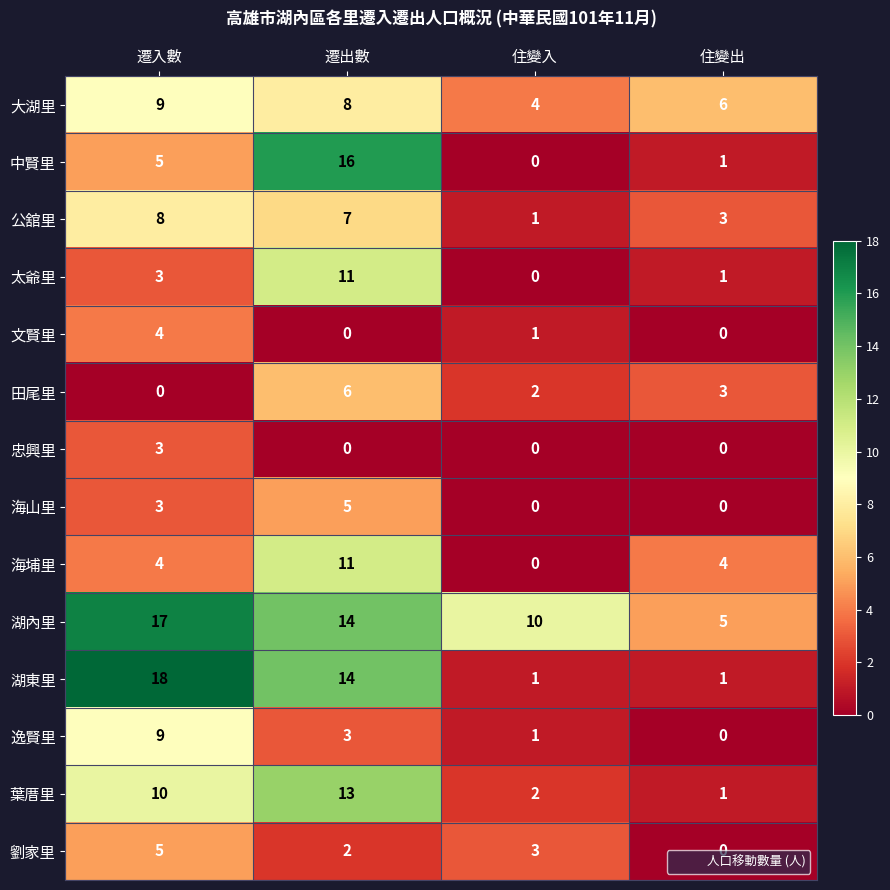

List the labels in order of 田尾里 value, smallest first.

遷入數, 住變入, 住變出, 遷出數